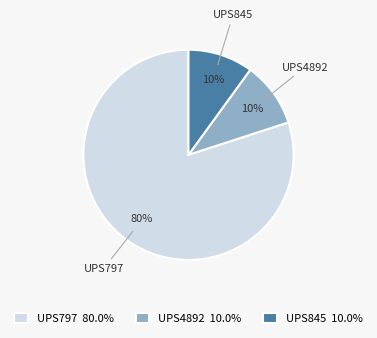

What percentage is the UPS797 slice, to the nearest percent?

80%